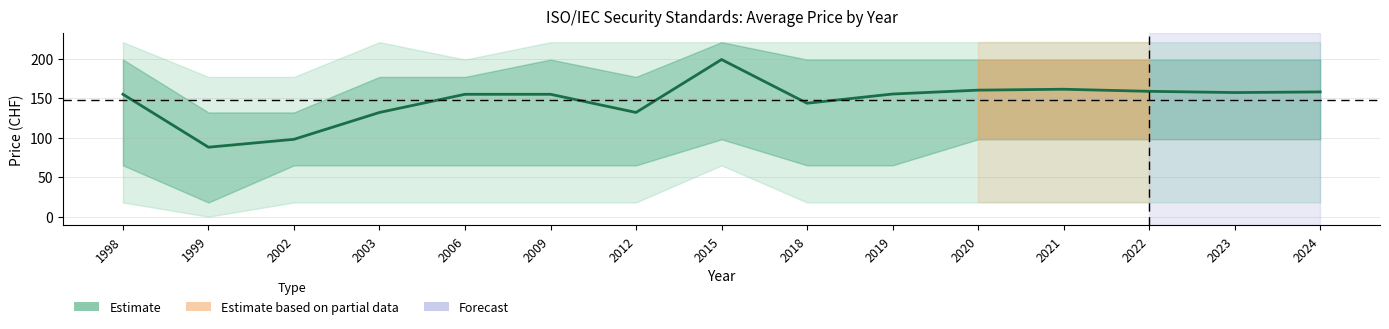

True or false: the data shows 143.5 at 1999.

False